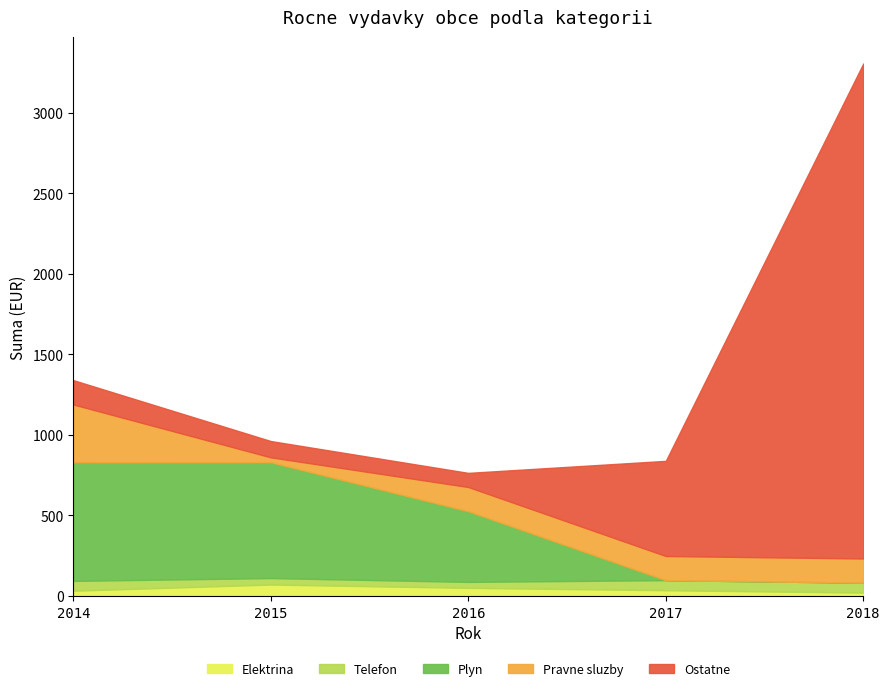

Is it true that Elektrina equals 49.6 at 2016?

True